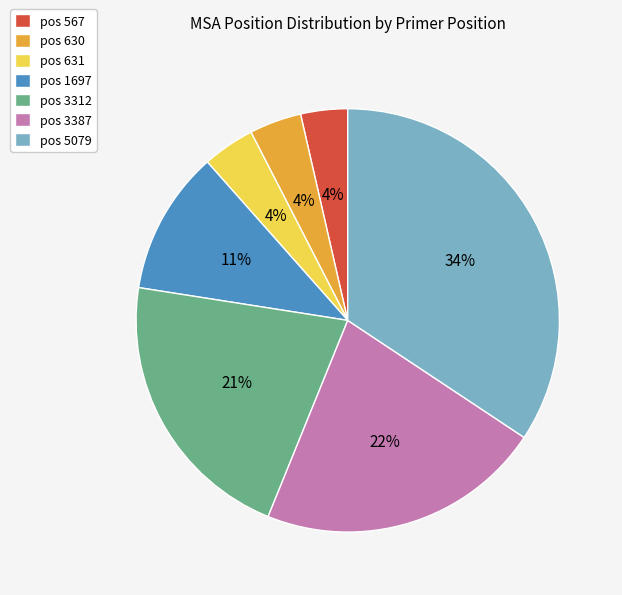

What percentage is the pos 631 slice, to the nearest percent?

4%